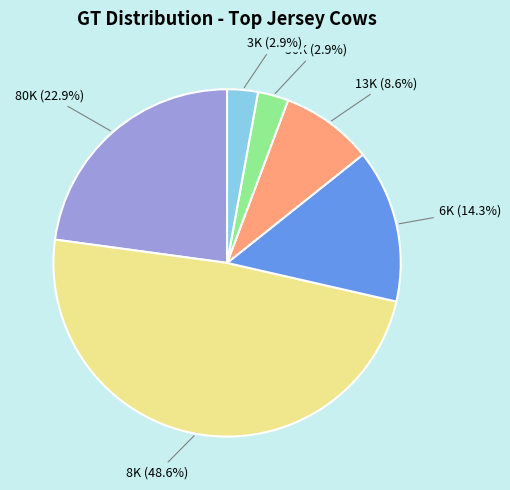

How many slices are in this pie chart?

6